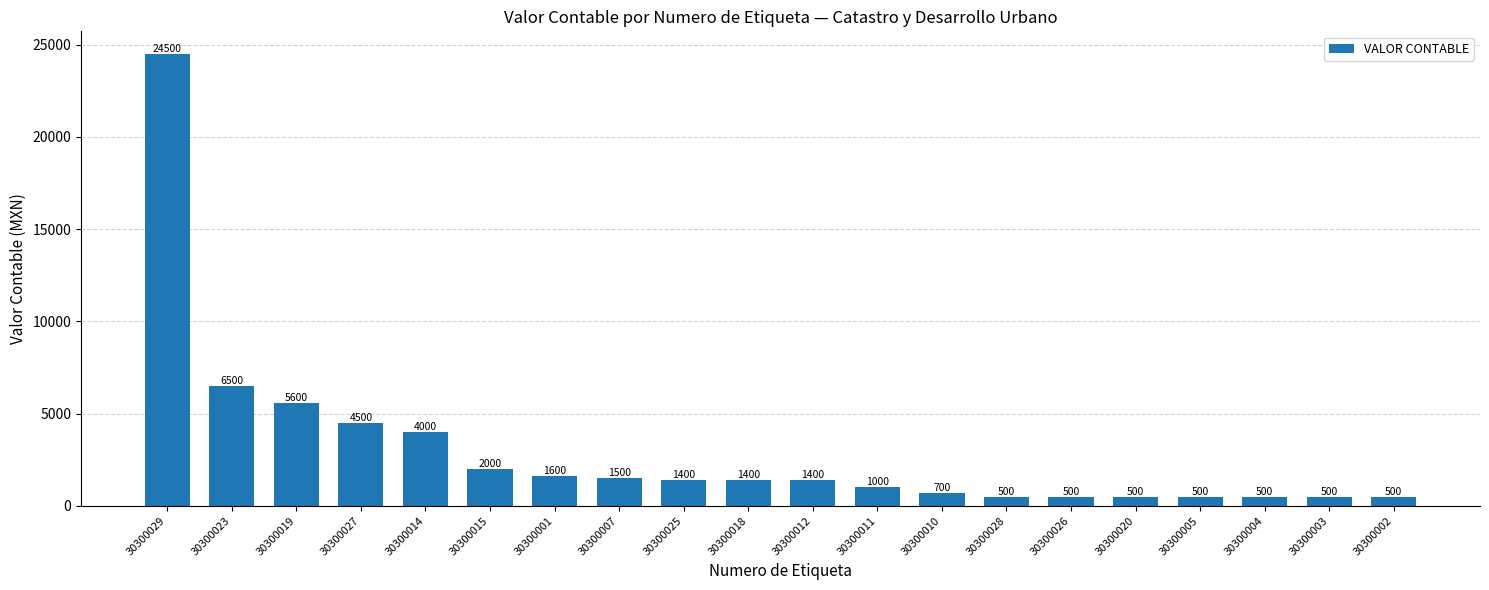

Reading right to left, list all the values displayed in this chart.

30300002=500	30300003=500	30300004=500	30300005=500	30300020=500	30300026=500	30300028=500	30300010=700	30300011=1000	30300012=1400	30300018=1400	30300025=1400	30300007=1500	30300001=1600	30300015=2000	30300014=4000	30300027=4500	30300019=5600	30300023=6500	30300029=24500